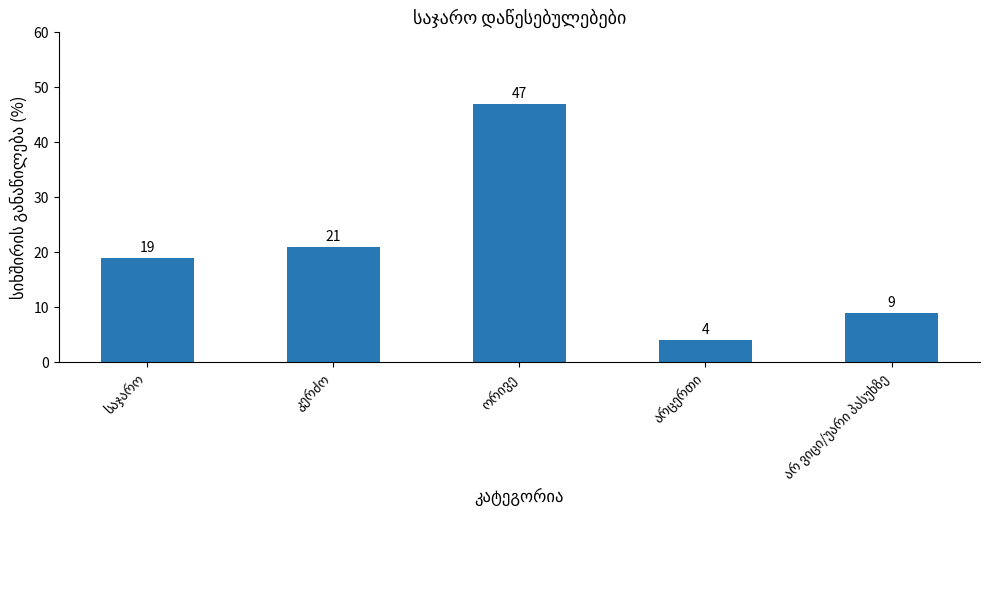

What is the average value?

20